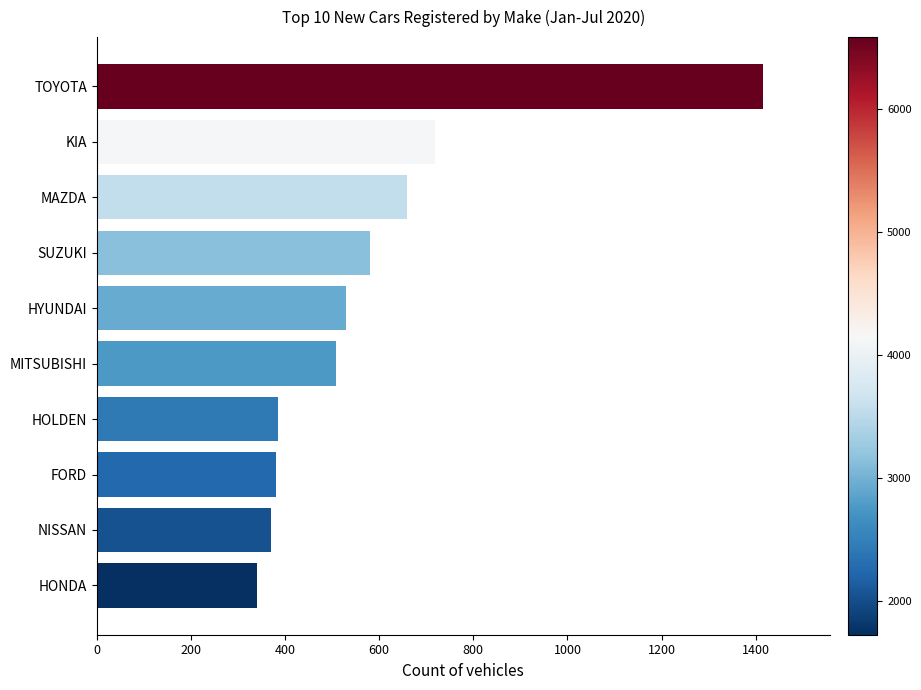

The chart shows a value of 380 at FORD. True or false?

True